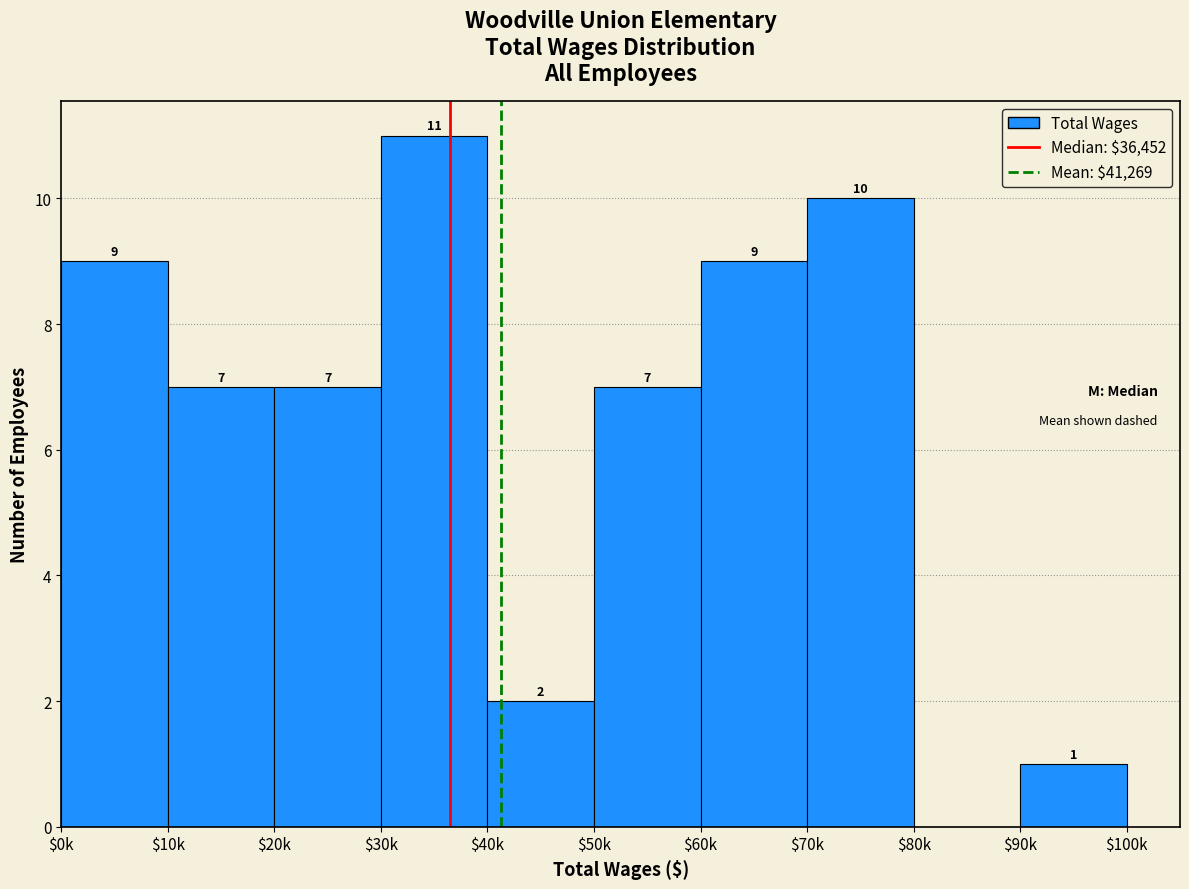

Where does the data first go above 7?

$0k